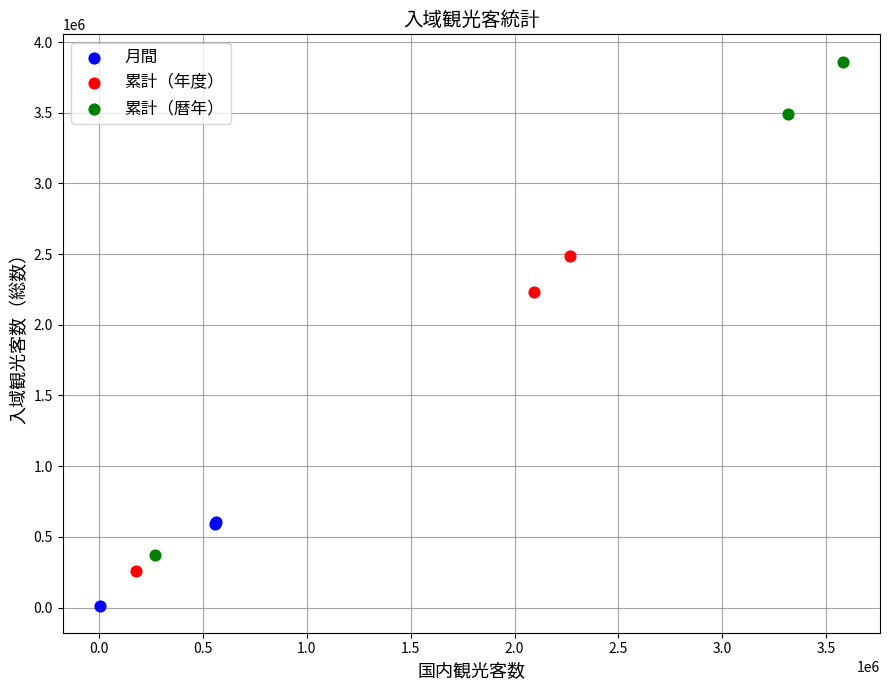

Which series contains the highest Y value?

累計（暦年）